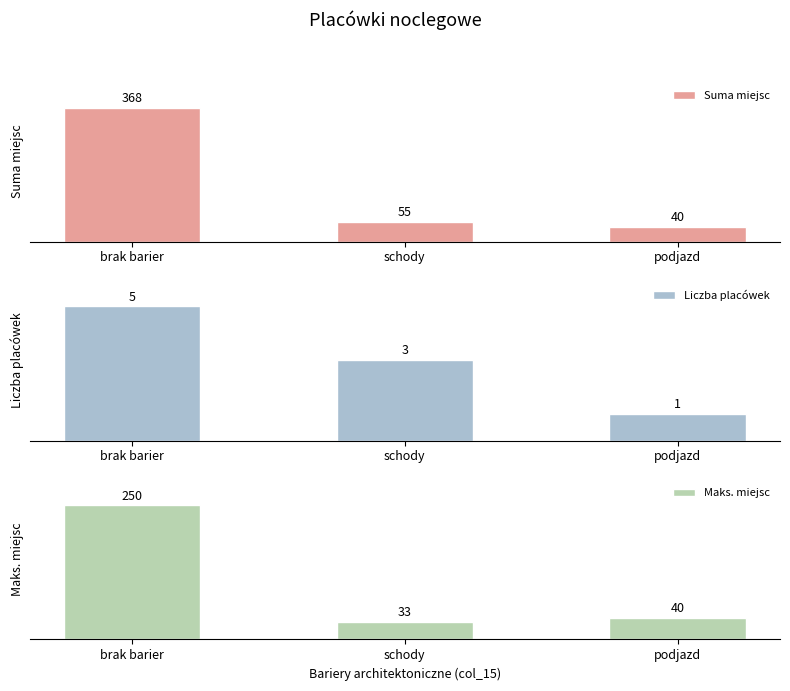

Reading right to left, list all the values displayed in this chart.

Suma miejsc: 40	55	368
Liczba placówek: 1	3	5
Maks. miejsc: 40	33	250